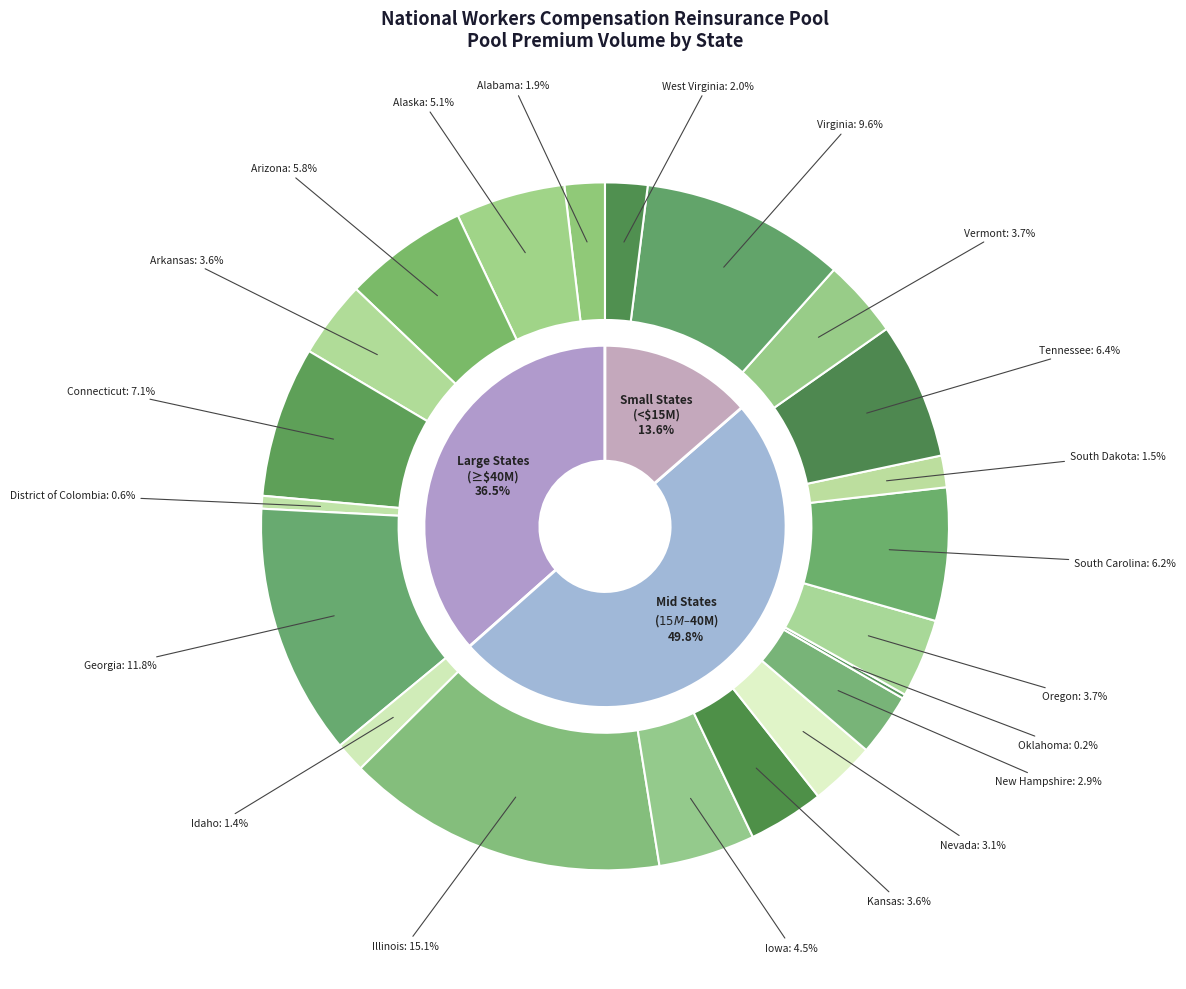

Count the number of slices in the pie.

21